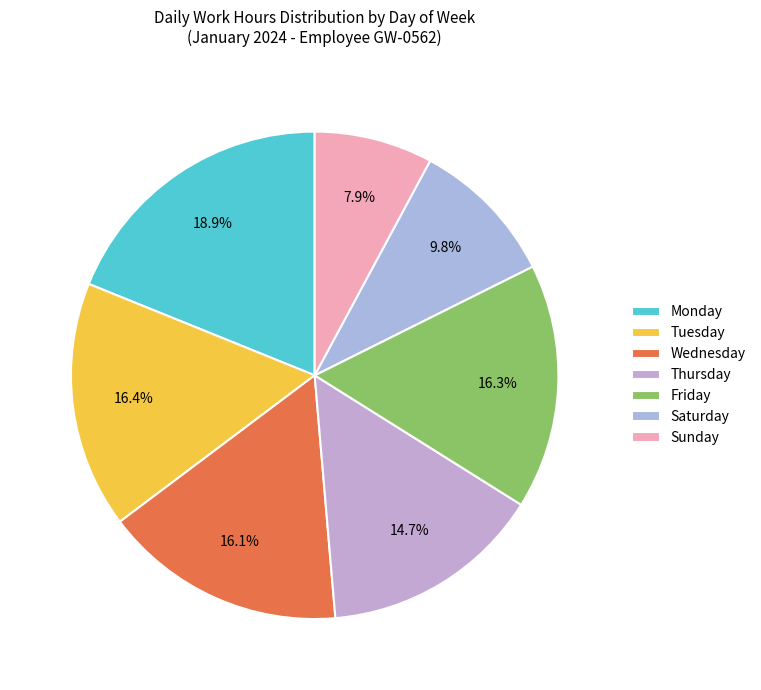

What is the largest slice in the pie chart?

Monday